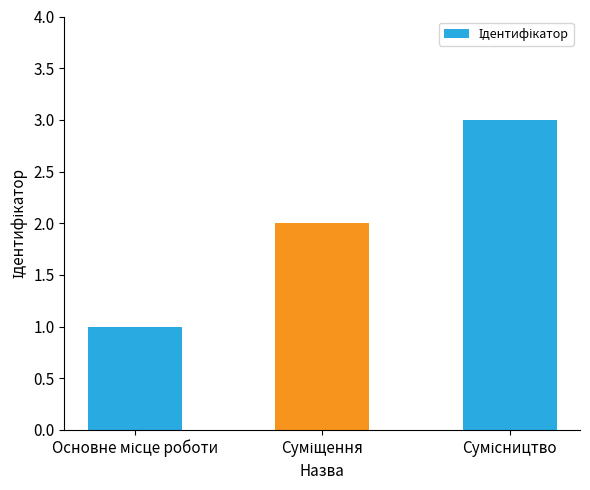

What is the value of the 2nd bar from the left?

2